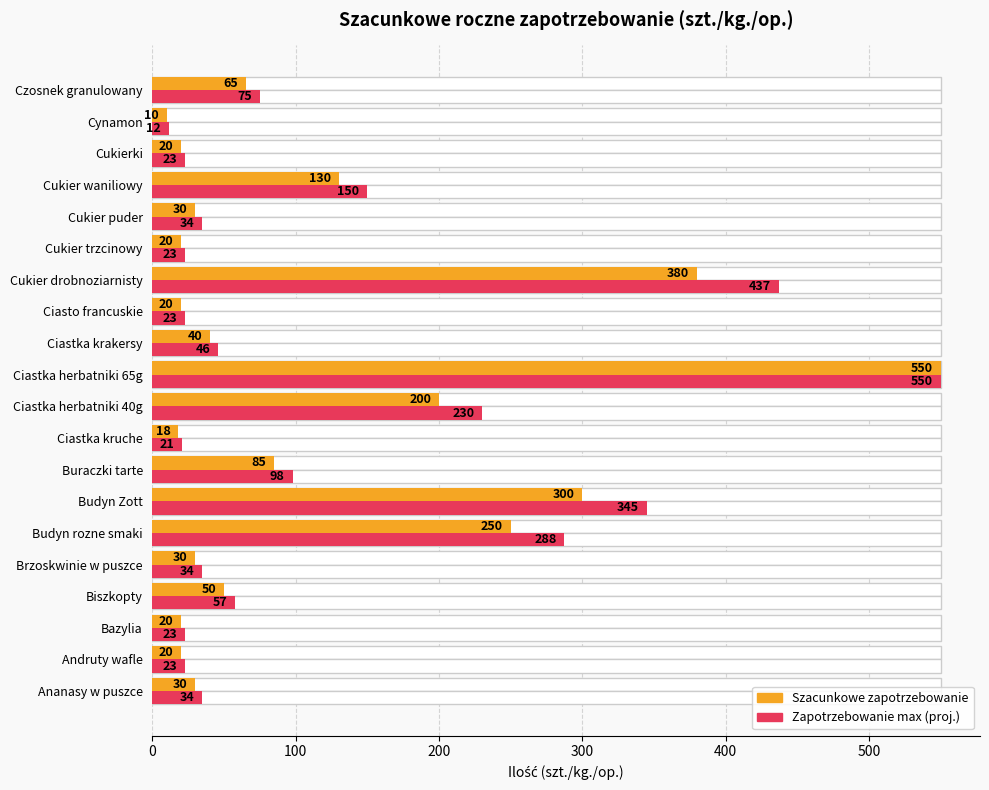

What is the lowest value of the Zapotrzebowanie max (proj.) series?

11.5